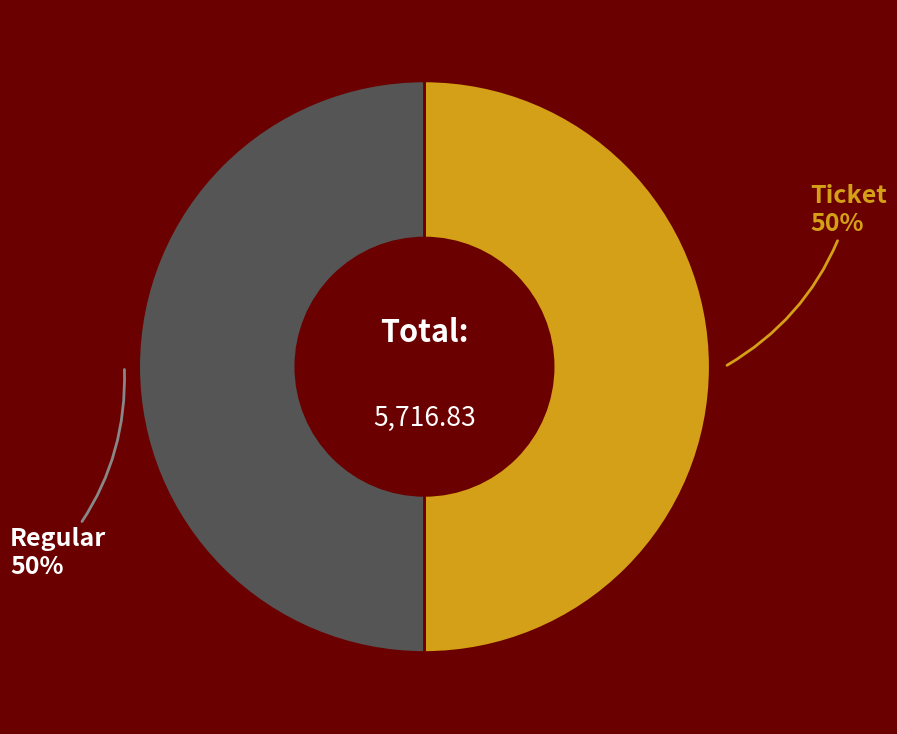

To the nearest percent, what is the average slice percentage?

50%